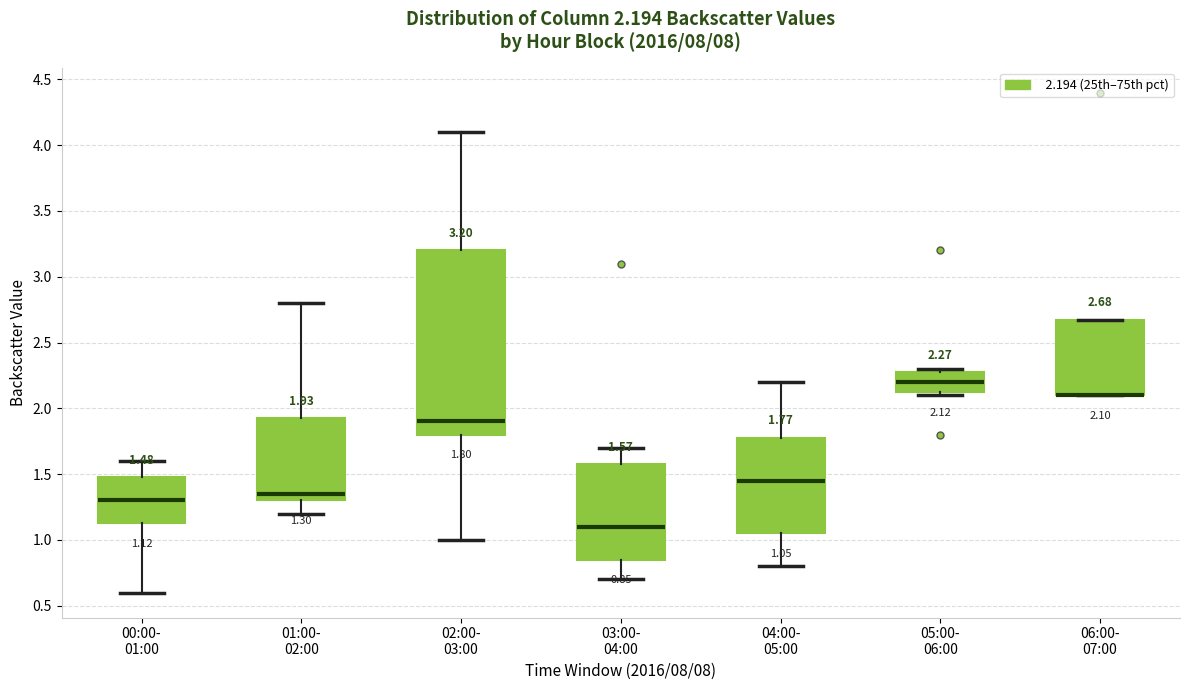

Which box is the tallest, from its lower edge to its upper edge?

02:00- 03:00